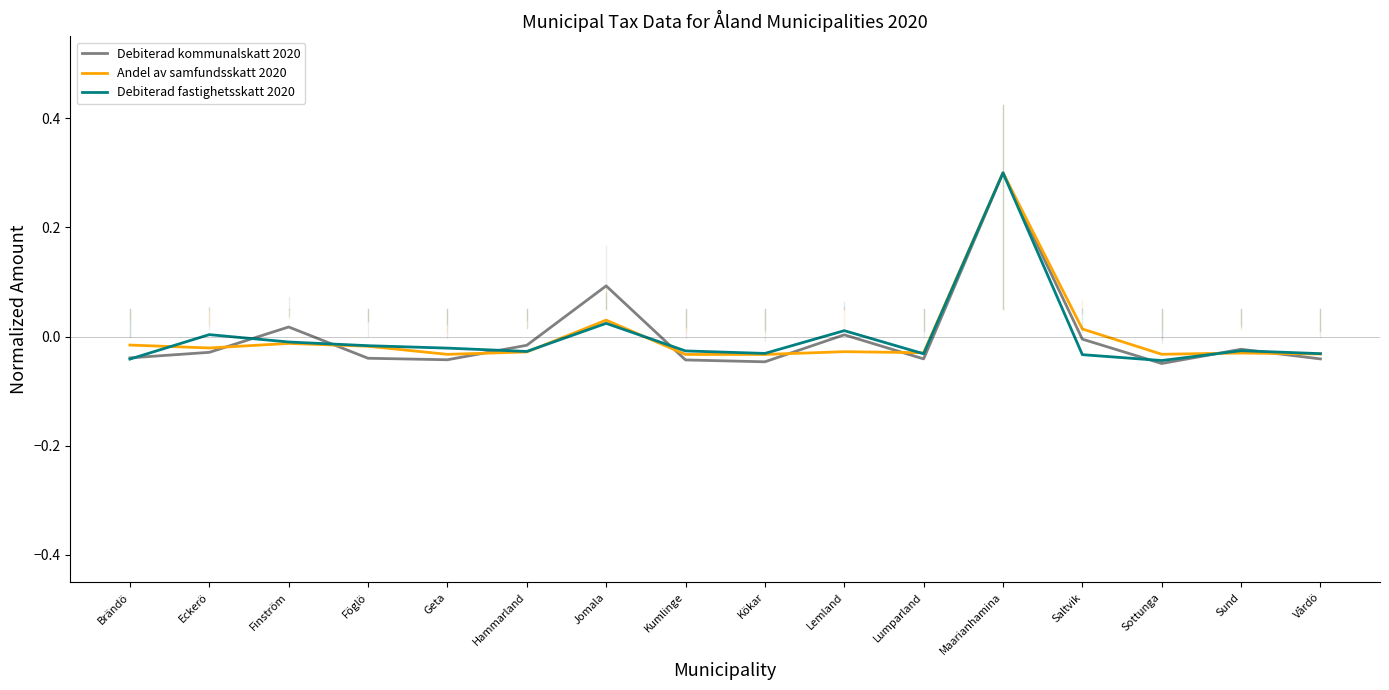

What is the sum of the Andel av samfundsskatt 2020 values at Vårdö and Lumparland?

-0.1